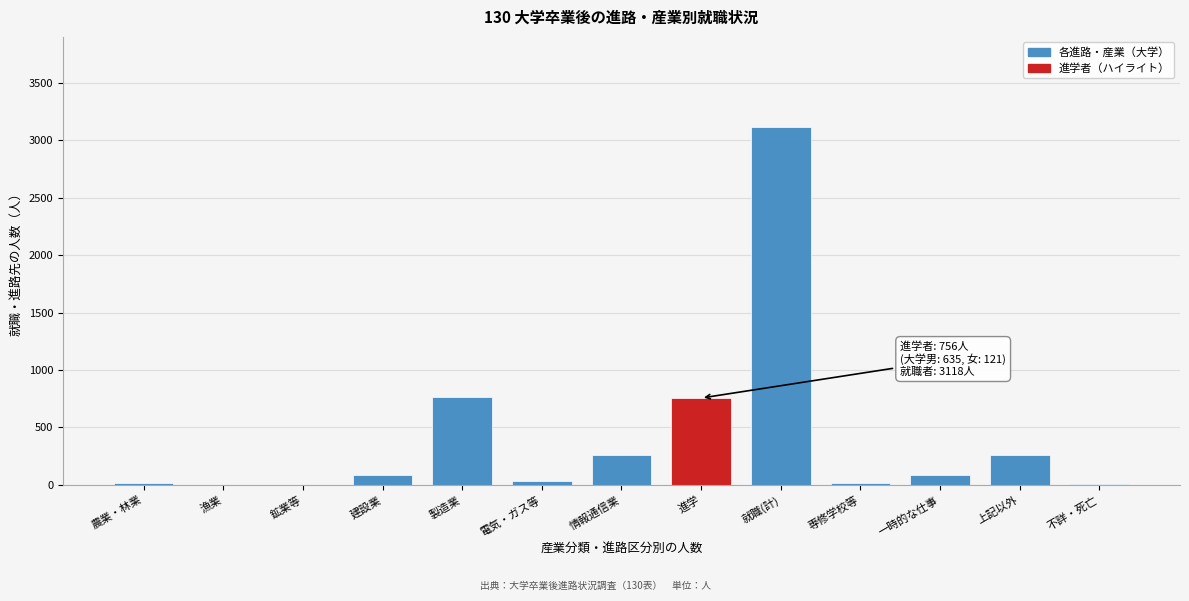

The chart shows a value of 262 at 上記以外. True or false?

True